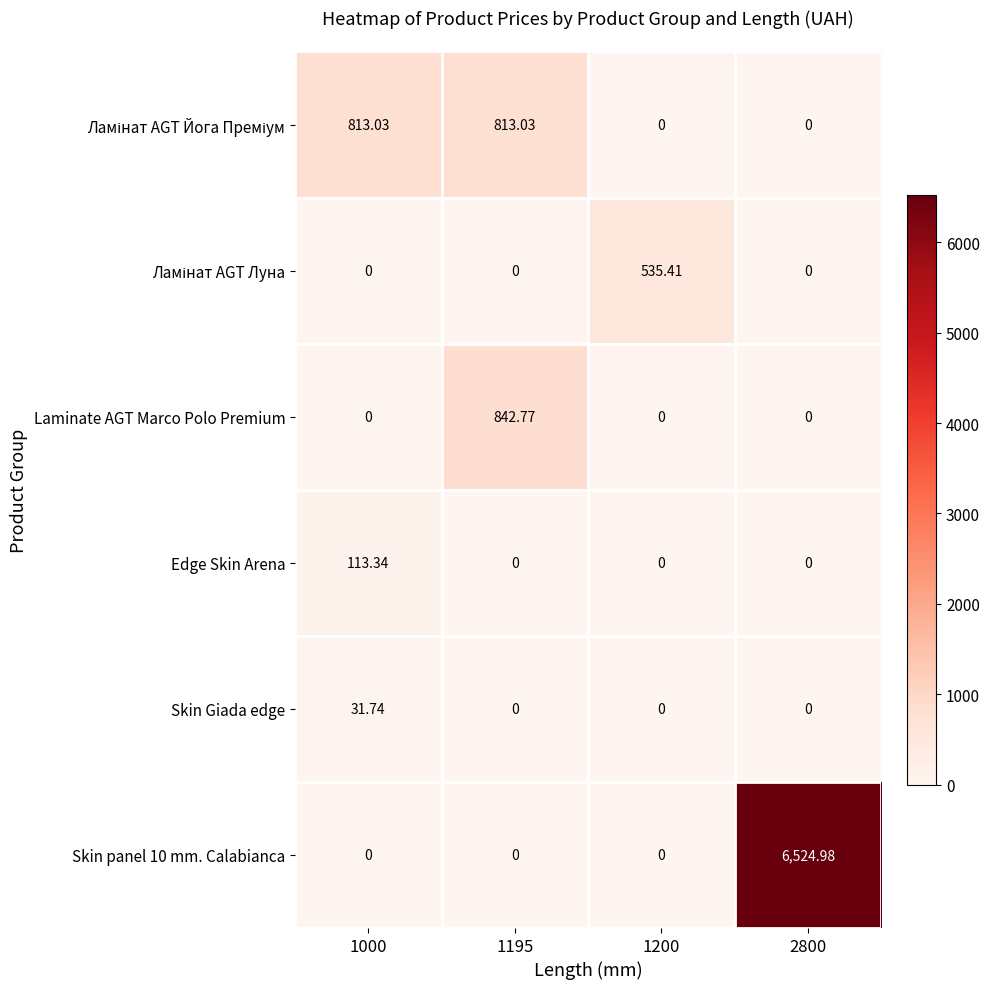

Between 1000 and 1195, which series saw the biggest shift?

Laminate AGT Marco Polo Premium